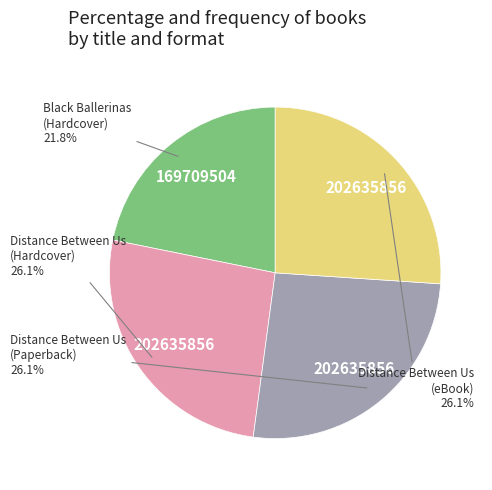

Is there a majority slice in this chart?

No